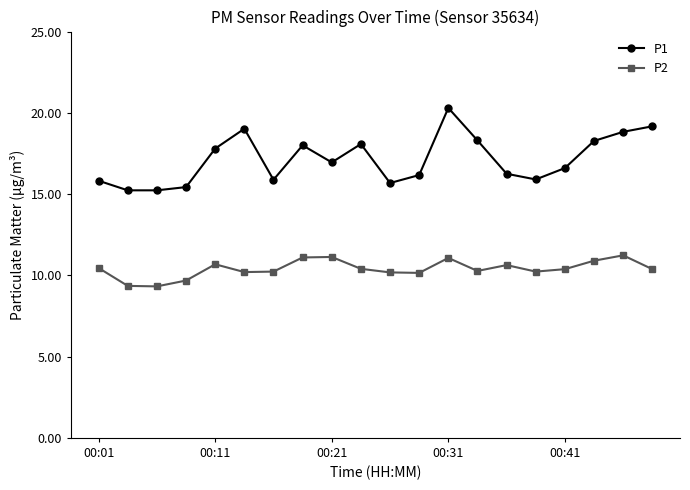

What is the maximum value for P2?

11.2